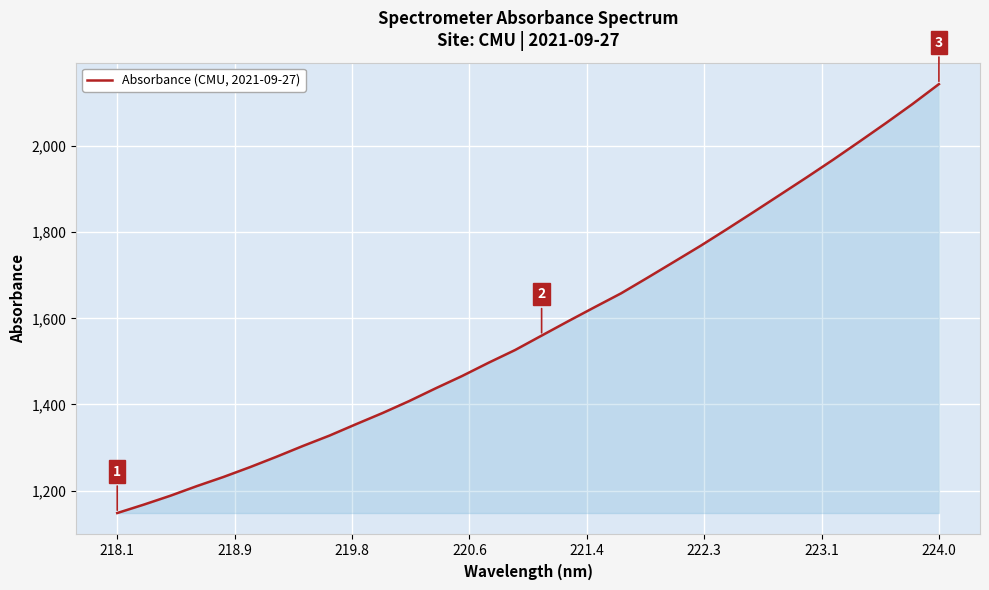

What is the sum of all values?

50549.4